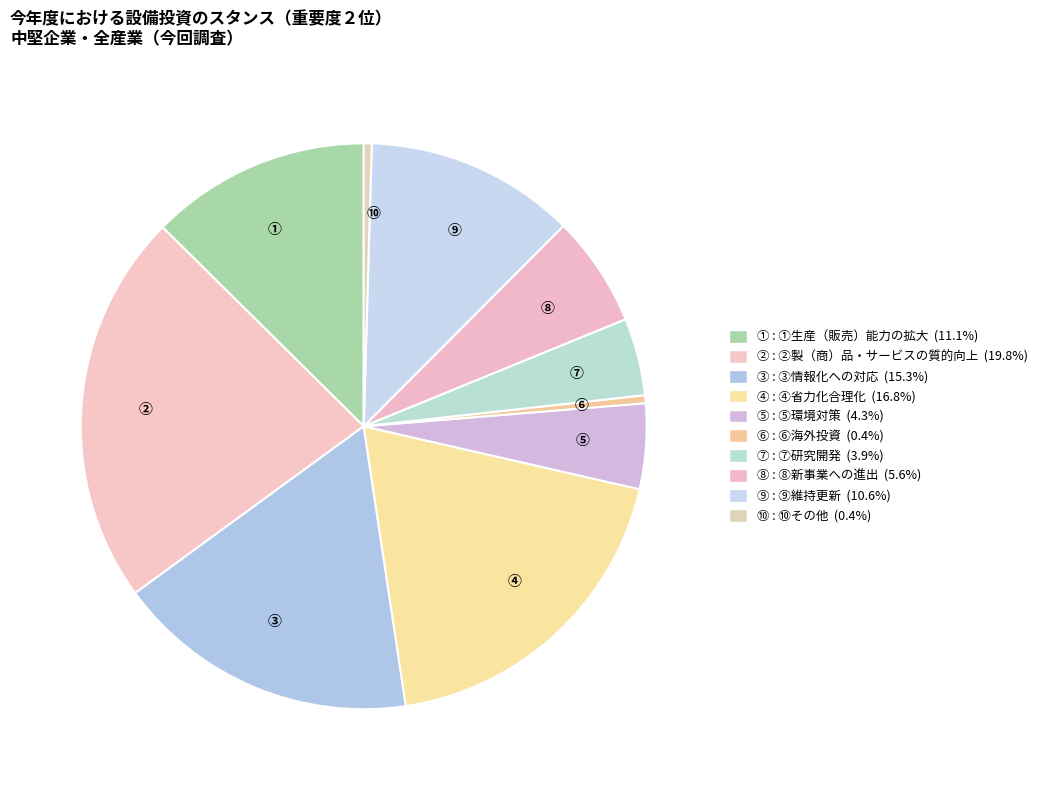

Count the number of slices in the pie.

10